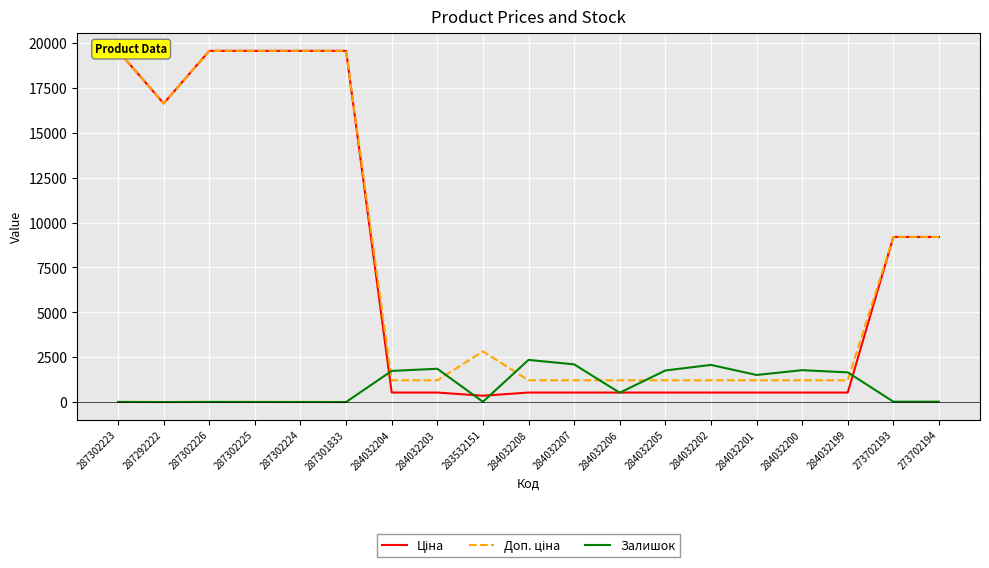

Which series has the largest range (max minus min)?

Ціна